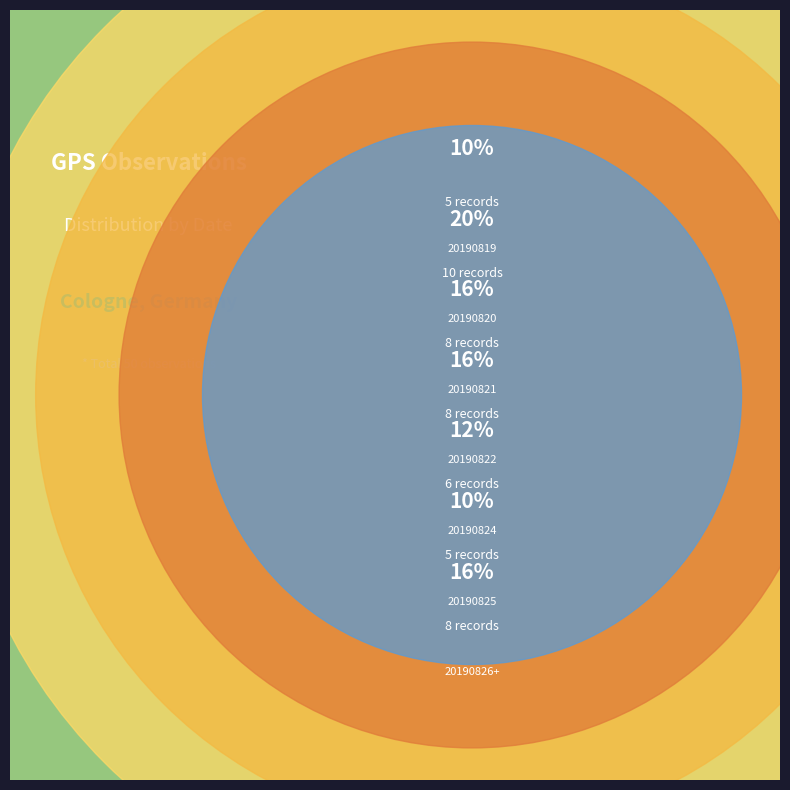

To the nearest percent, what percentage of the pie is 20190826+?

16%